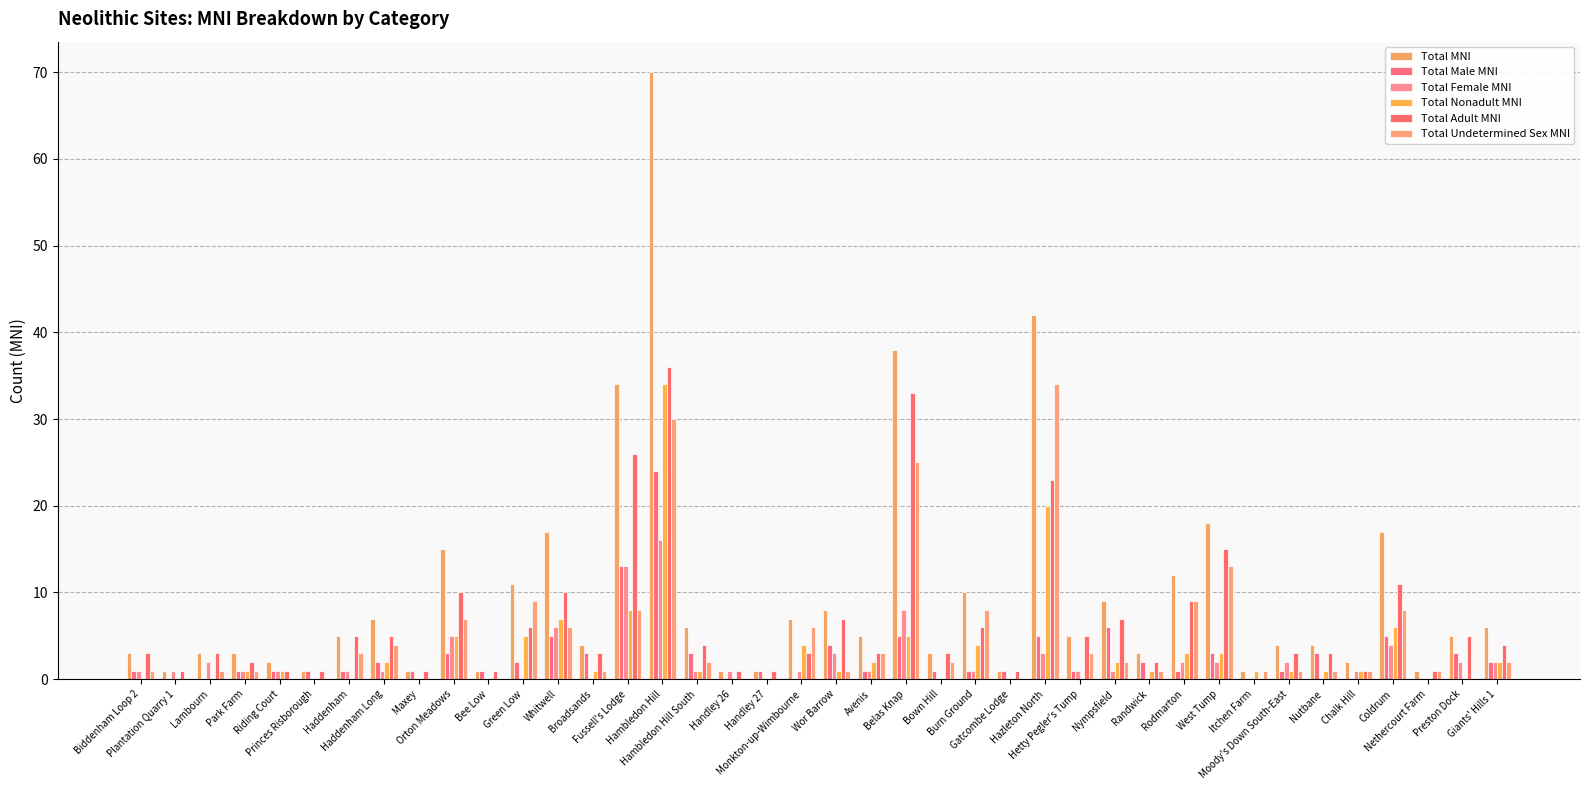

How many groups of bars are there?

40